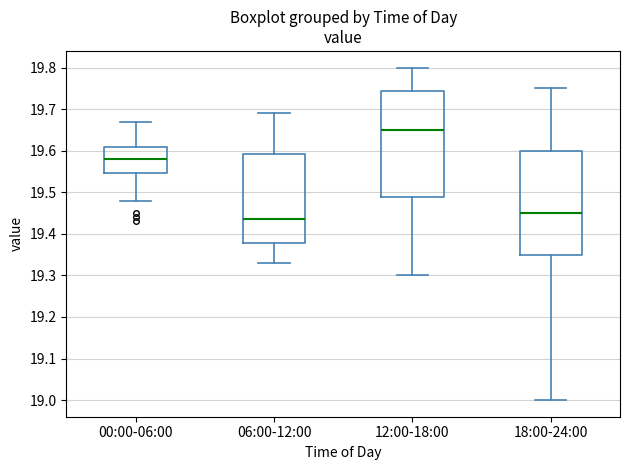

Which box's median line is the highest?

12:00-18:00